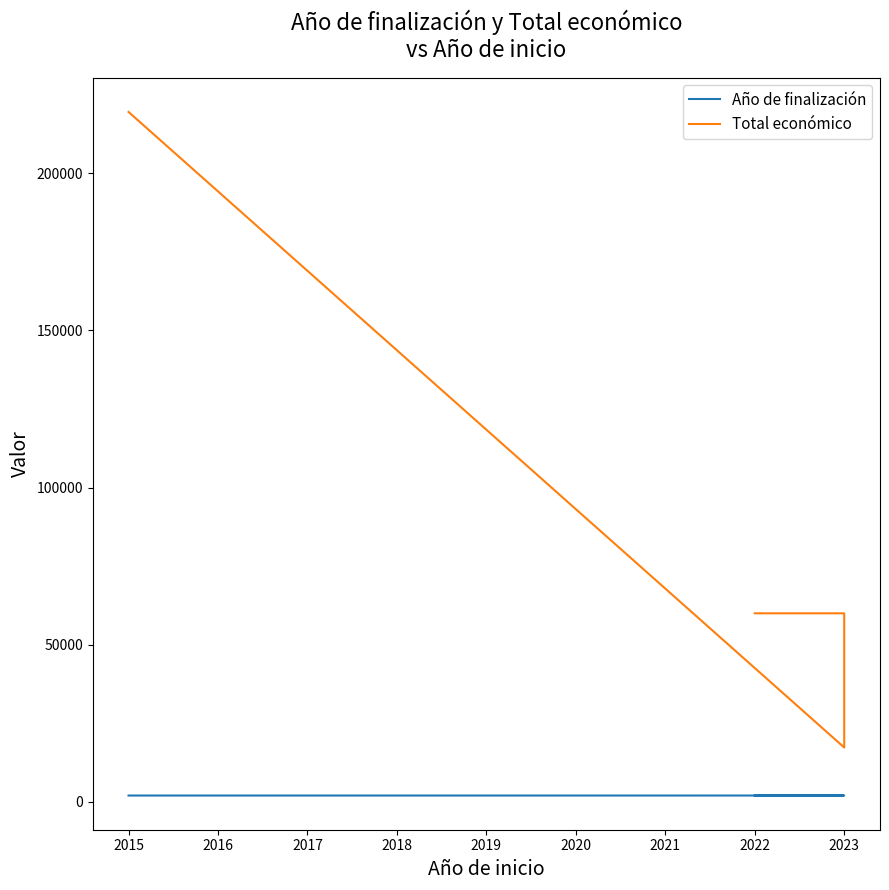

What is the sum of all Total económico values?

356824